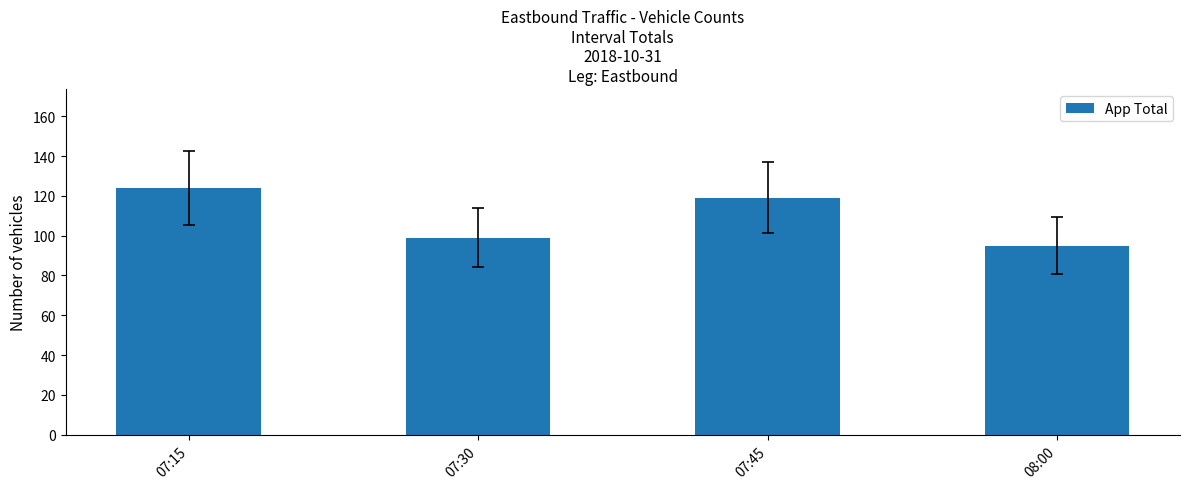

True or false: the data shows 119 at 07:45.

True